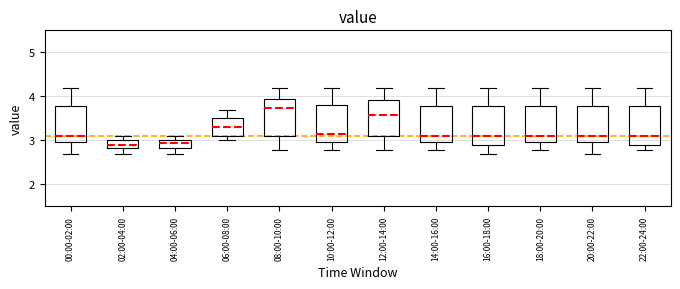

Reading left to right, transcribe this box plot: for each box, give where its median line is, the range the box spans, and where its two whiskers end, as read against the y-axis. The values are not printed on the chart, so give them approximately, as read against the axis.

00:00-02:00: median 3.1, box 3.0 to 3.8, whiskers 2.7 to 4.2
02:00-04:00: median 2.9, box 2.8 to 3.0, whiskers 2.7 to 3.1
04:00-06:00: median 2.9, box 2.8 to 3.0, whiskers 2.7 to 3.1
06:00-08:00: median 3.3, box 3.1 to 3.5, whiskers 3.0 to 3.7
08:00-10:00: median 3.7, box 3.1 to 3.9, whiskers 2.8 to 4.2
10:00-12:00: median 3.2, box 3.0 to 3.8, whiskers 2.8 to 4.2
12:00-14:00: median 3.6, box 3.1 to 3.9, whiskers 2.8 to 4.2
14:00-16:00: median 3.1, box 3.0 to 3.8, whiskers 2.8 to 4.2
16:00-18:00: median 3.1, box 2.9 to 3.8, whiskers 2.7 to 4.2
18:00-20:00: median 3.1, box 3.0 to 3.8, whiskers 2.8 to 4.2
20:00-22:00: median 3.1, box 3.0 to 3.8, whiskers 2.7 to 4.2
22:00-24:00: median 3.1, box 2.9 to 3.8, whiskers 2.8 to 4.2